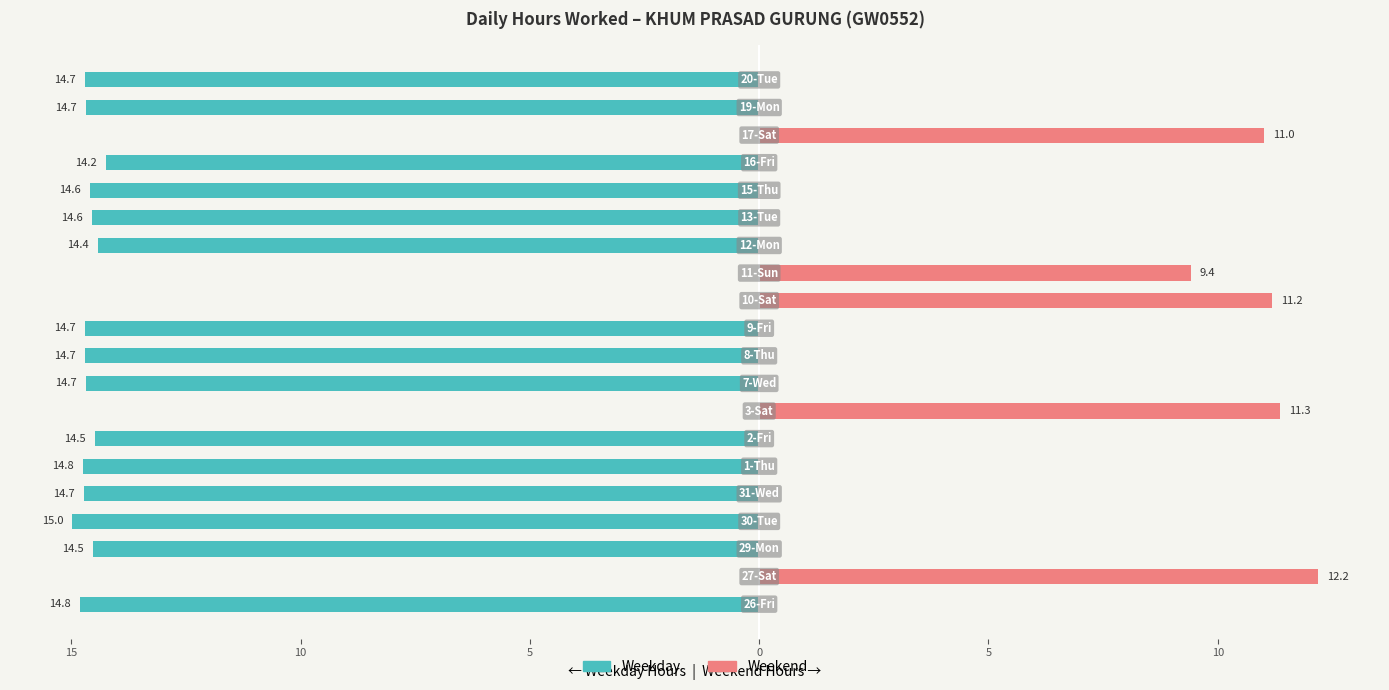

Is it true that Weekend equals 5.2 at 10?

False